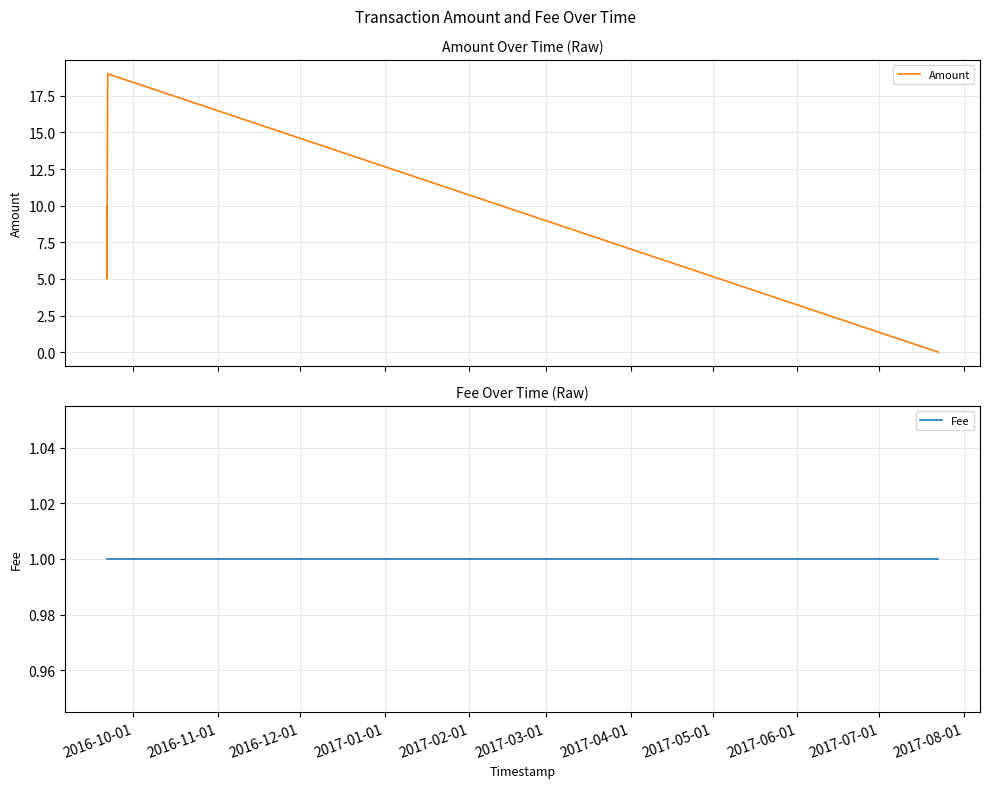

How many values in the Amount series exceed 5?

2